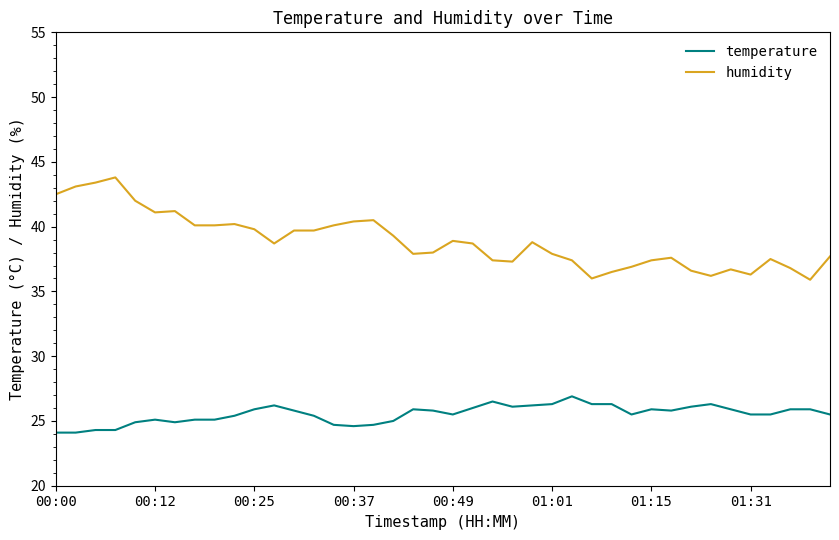

List the series in order of their overall mean, lowest first.

temperature, humidity